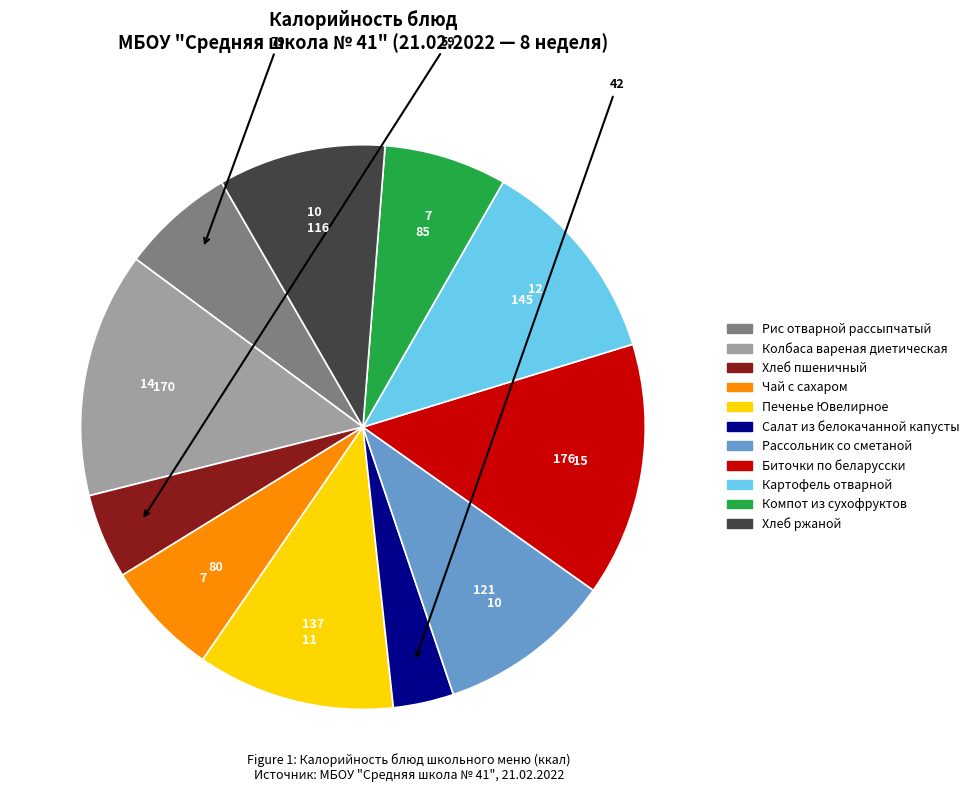

Is Компот из сухофруктов the majority of the pie?

No